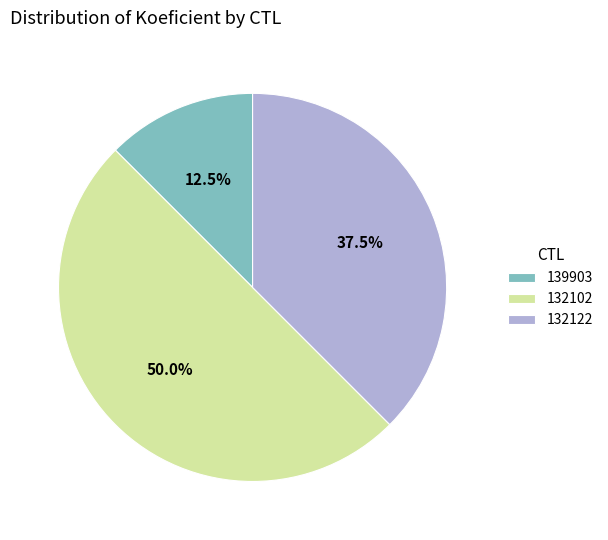

True or false: 139903 accounts for 1% of the total.

False